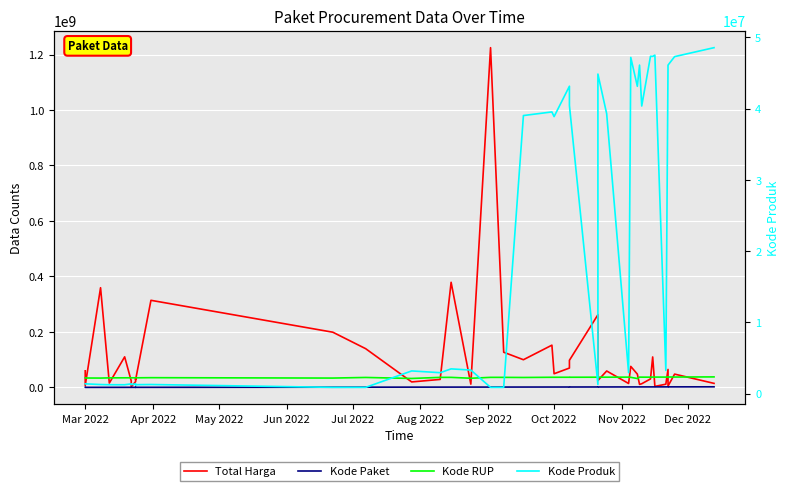

Which series has the widest spread of values?

Total Harga